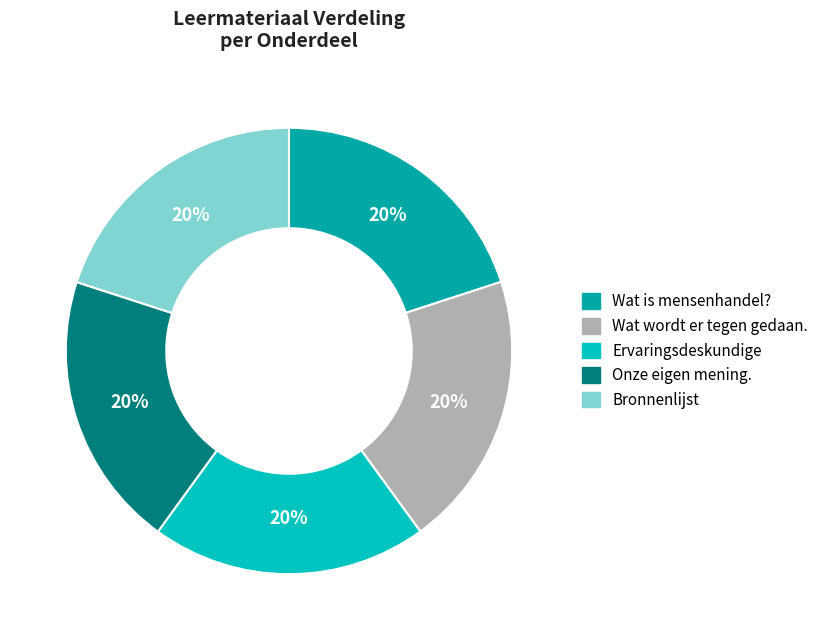

Approximately how many times larger is the value at Wat is mensenhandel? compared to Bronnenlijst?

1.0